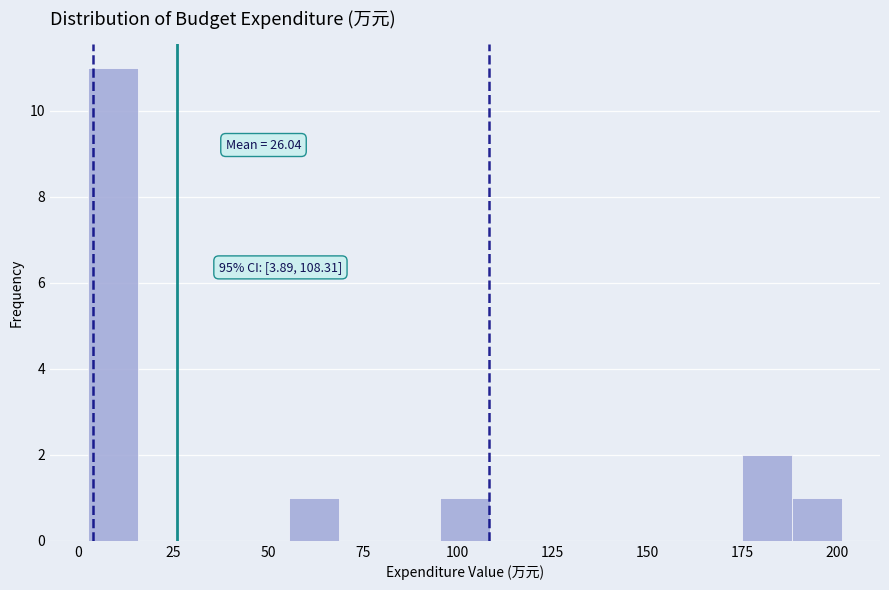

Read against the x-axis, roughly where is the centre of the tallest bar?

10